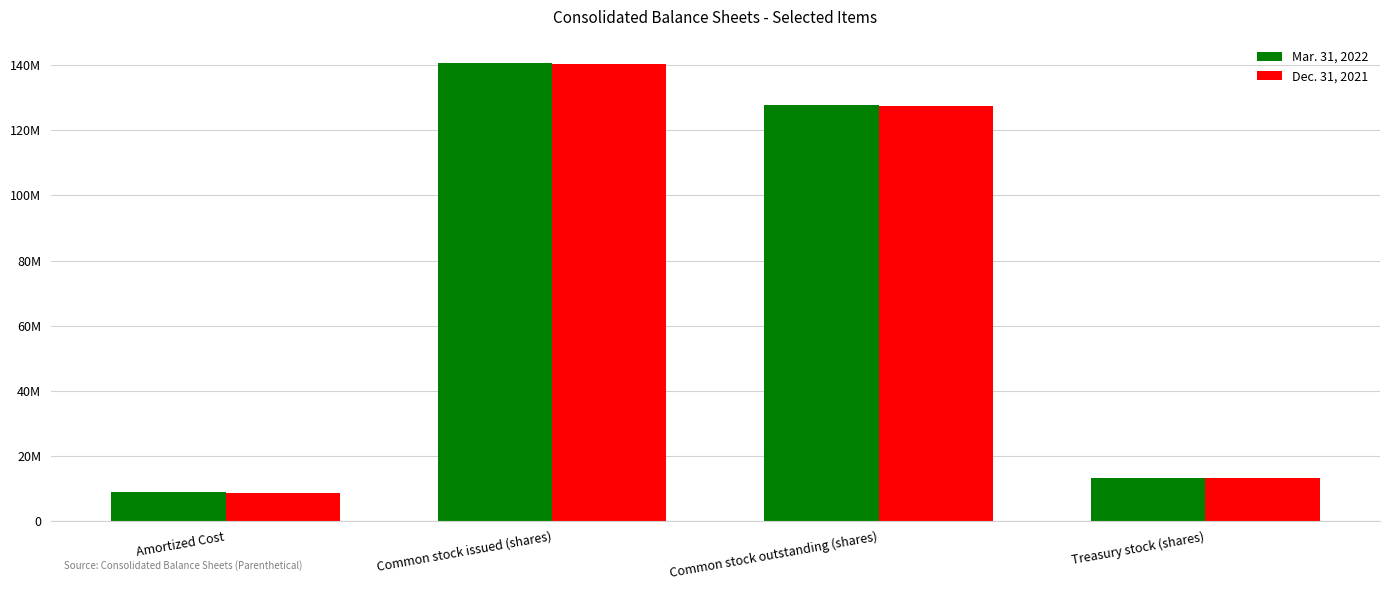

What is the total value across all series at Common stock issued (shares)?

281457310